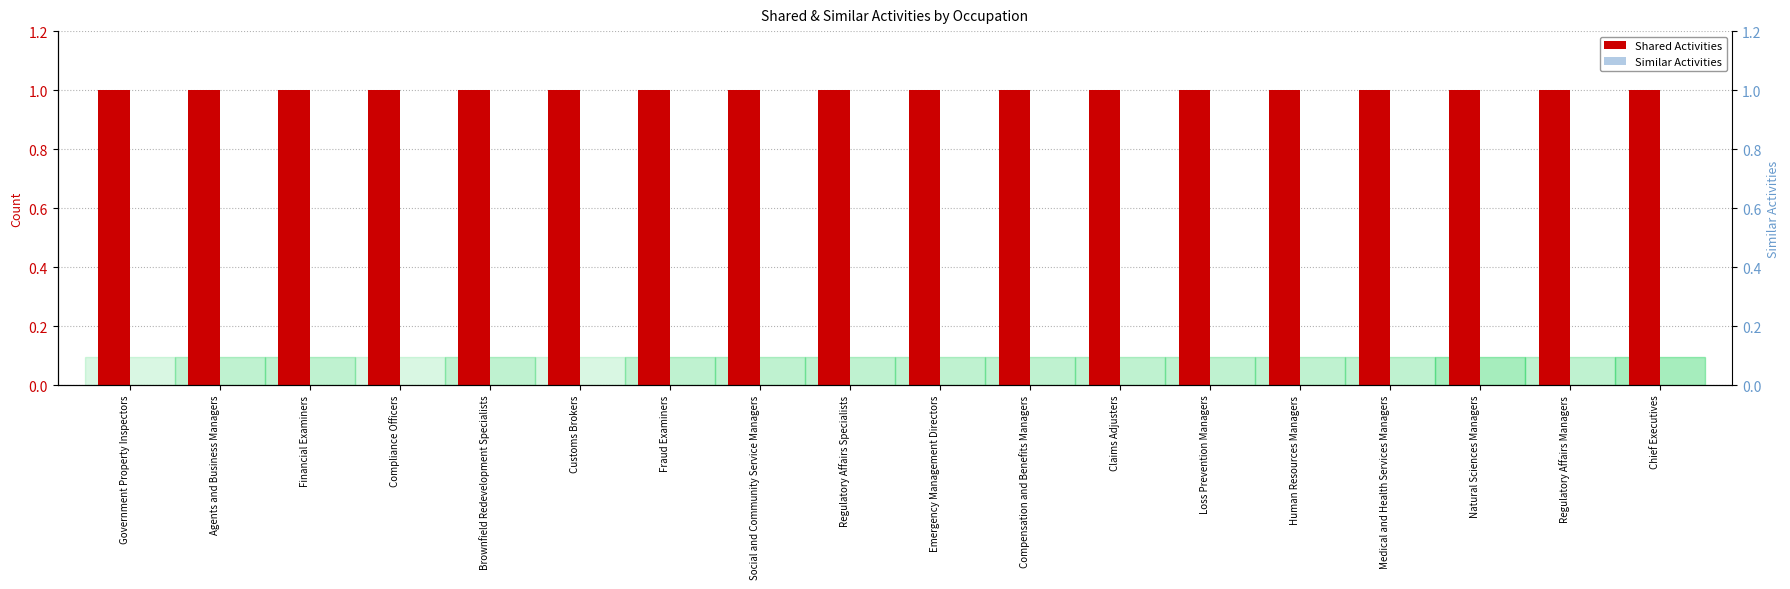

How many groups of bars are there?

18